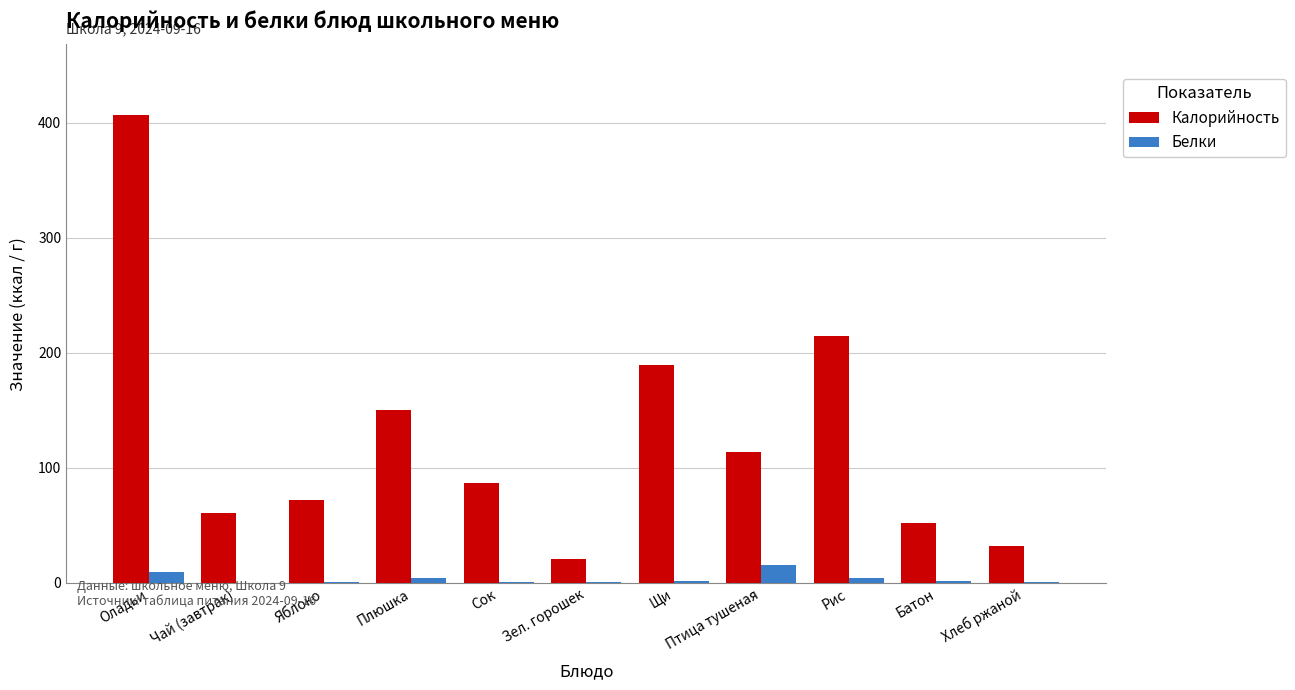

What is the maximum value for Калорийность?

407.0